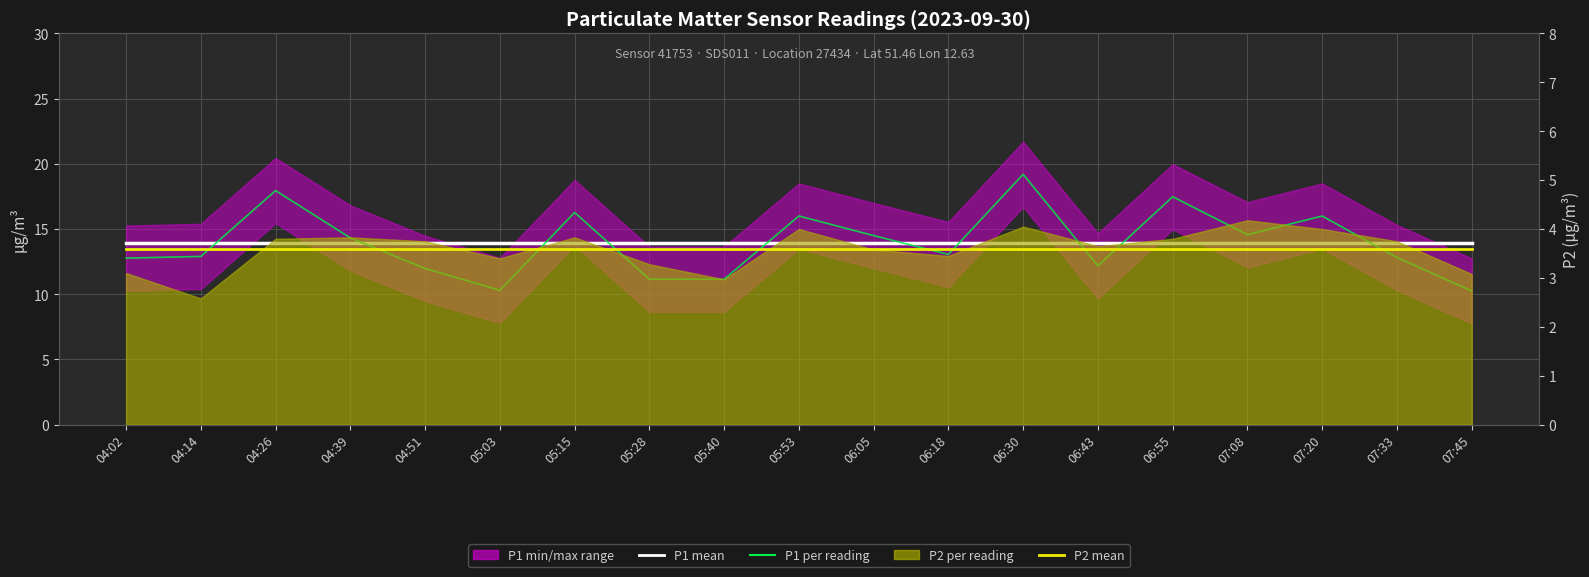

What is the average value of the P1 per reading series?

13.9